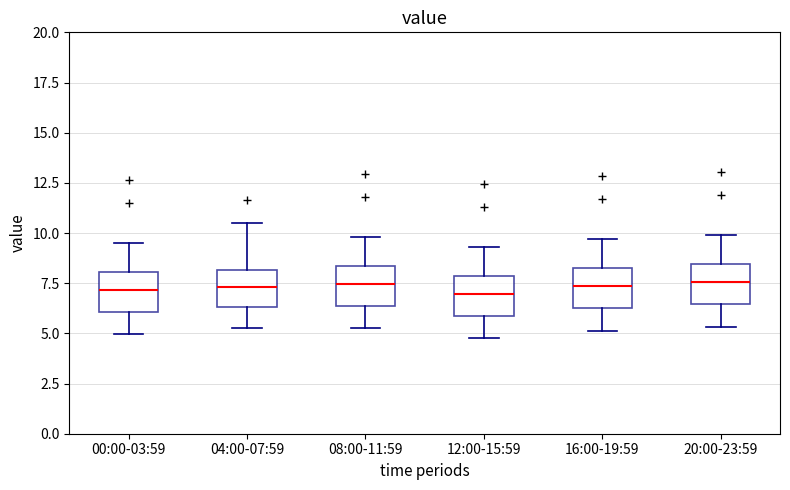

Reading left to right, read every box against the y-axis: the position of its median line, the range the box covers, and the ends of its whiskers. The values are not printed on the chart, so give them approximately, as read against the axis.

00:00-03:59: median 7.0, box 6.0 to 8.0, whiskers 5.0 to 9.5
04:00-07:59: median 7.5, box 6.5 to 8.0, whiskers 5.5 to 10.5
08:00-11:59: median 7.5, box 6.5 to 8.5, whiskers 5.5 to 10.0
12:00-15:59: median 7.0, box 6.0 to 8.0, whiskers 5.0 to 9.5
16:00-19:59: median 7.5, box 6.5 to 8.5, whiskers 5.0 to 9.5
20:00-23:59: median 7.5, box 6.5 to 8.5, whiskers 5.5 to 10.0